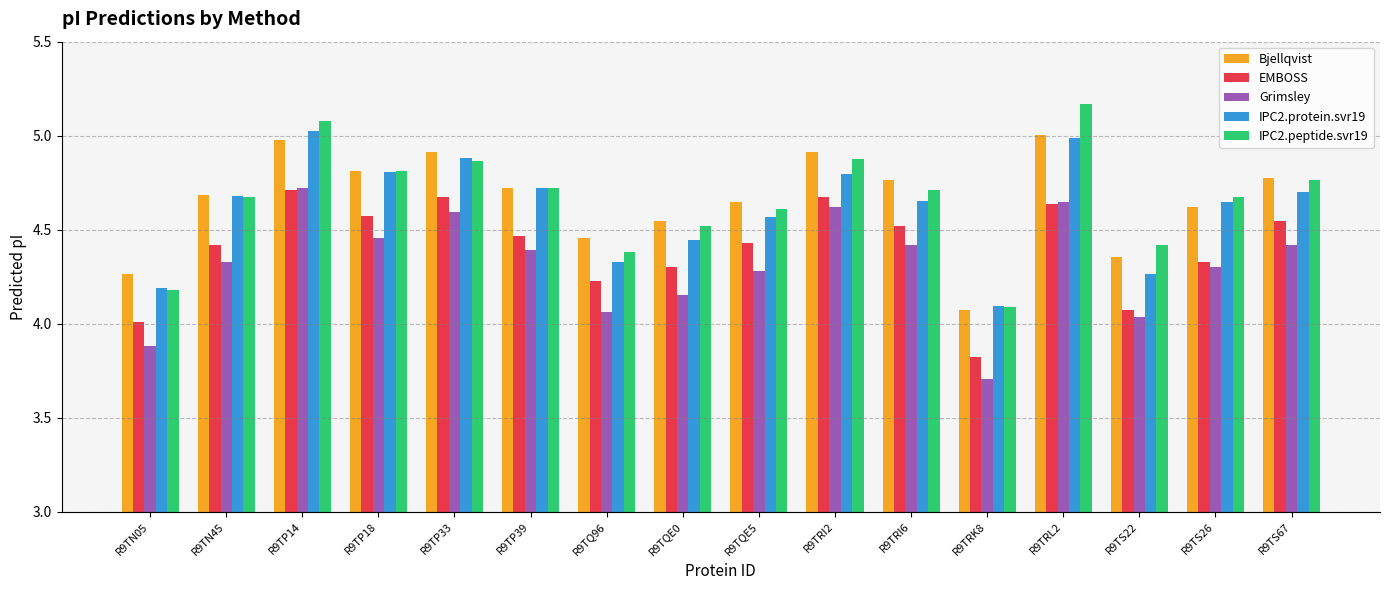

Does the chart contain stacked bars?

No